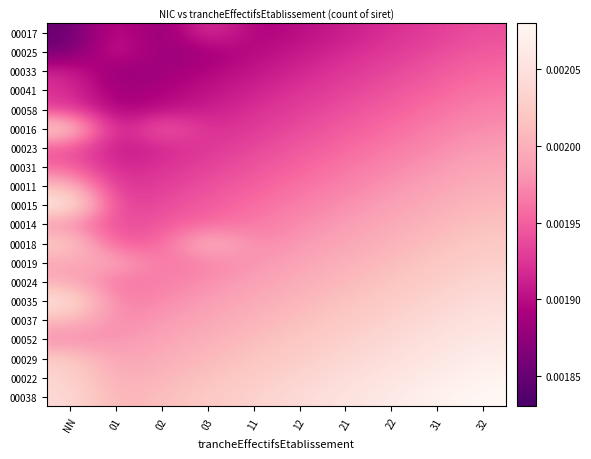

Between 31 and 03, which is larger?

31